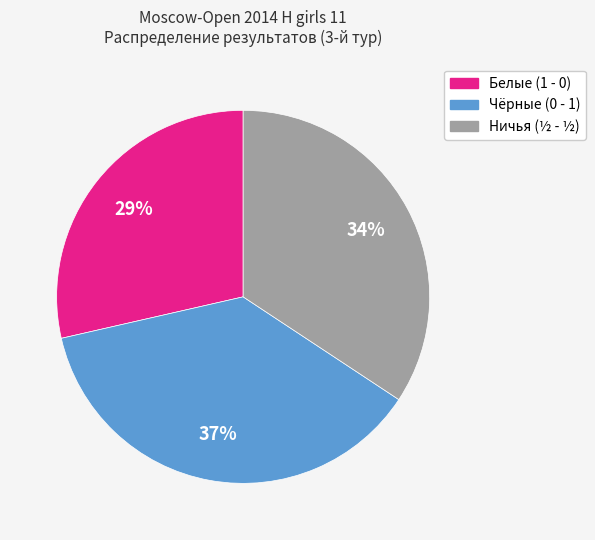

How many slices are in this pie chart?

3